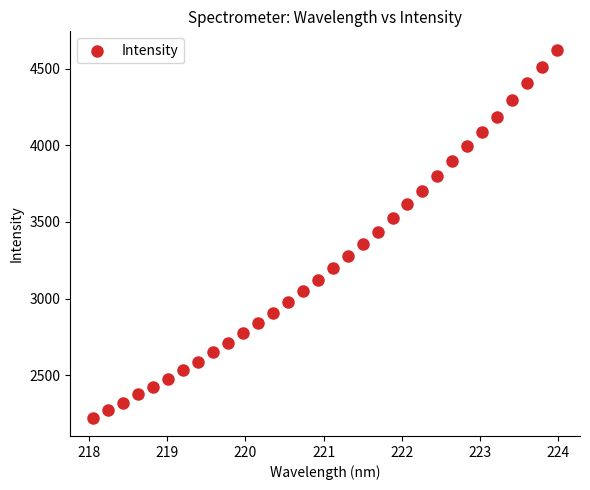

What is the range of Y values (max minus min)?

2398.7